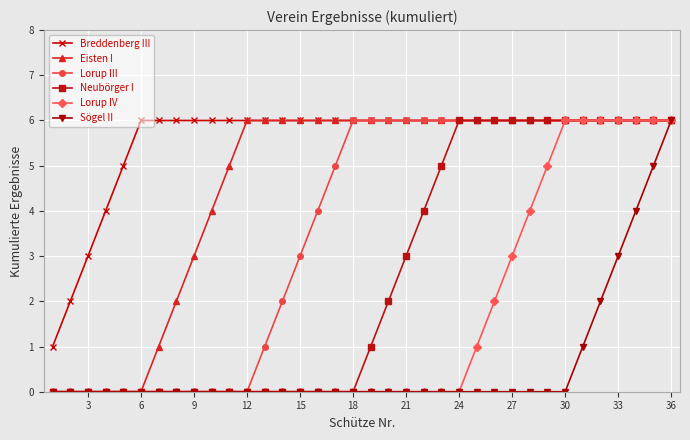

Which series has the largest total across all categories?

Breddenberg III